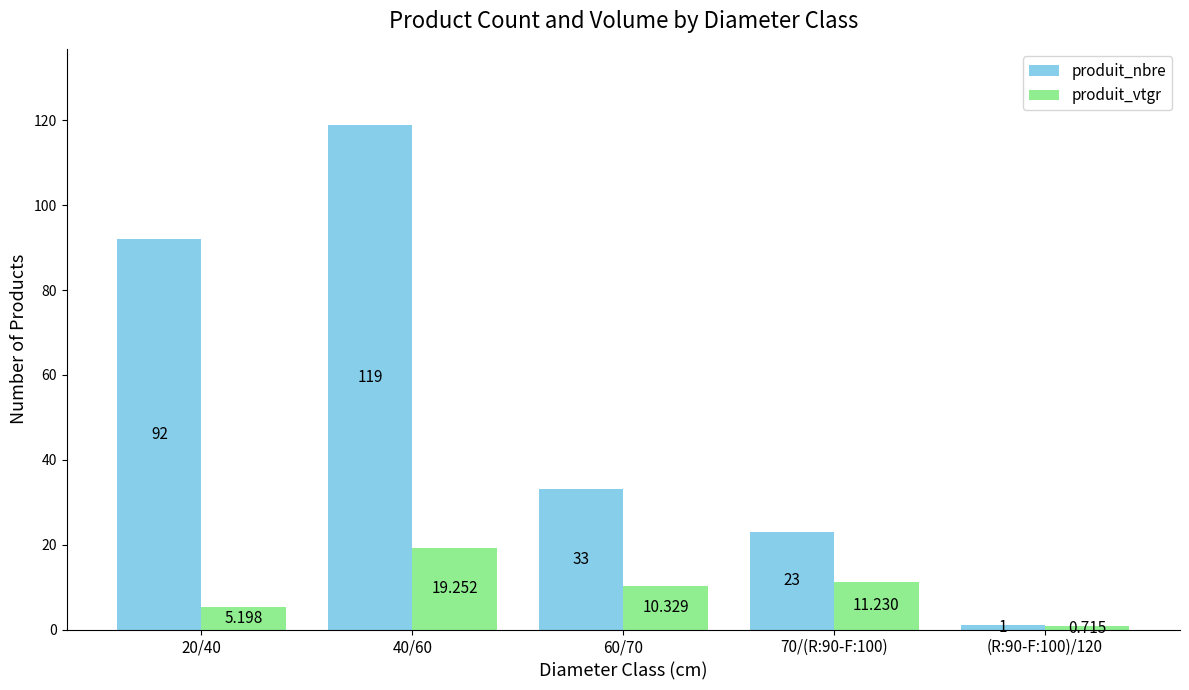

Which series has the largest range (max minus min)?

produit_nbre